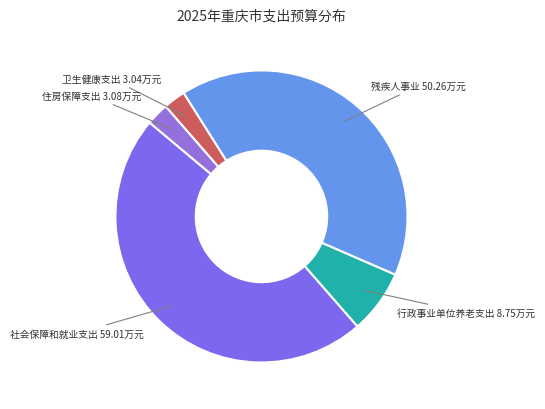

Approximately how many times larger is the value at 行政事业单位养老支出 compared to 住房保障支出?

2.8